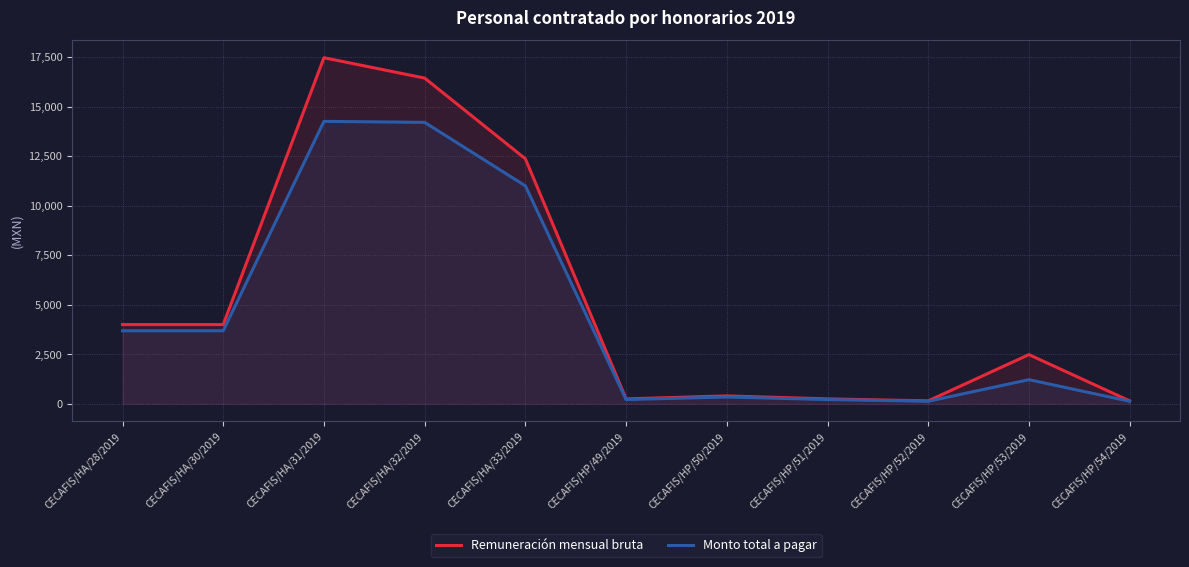

What is the total value across all series at CECAFIS/HA/32/2019?

30638.4